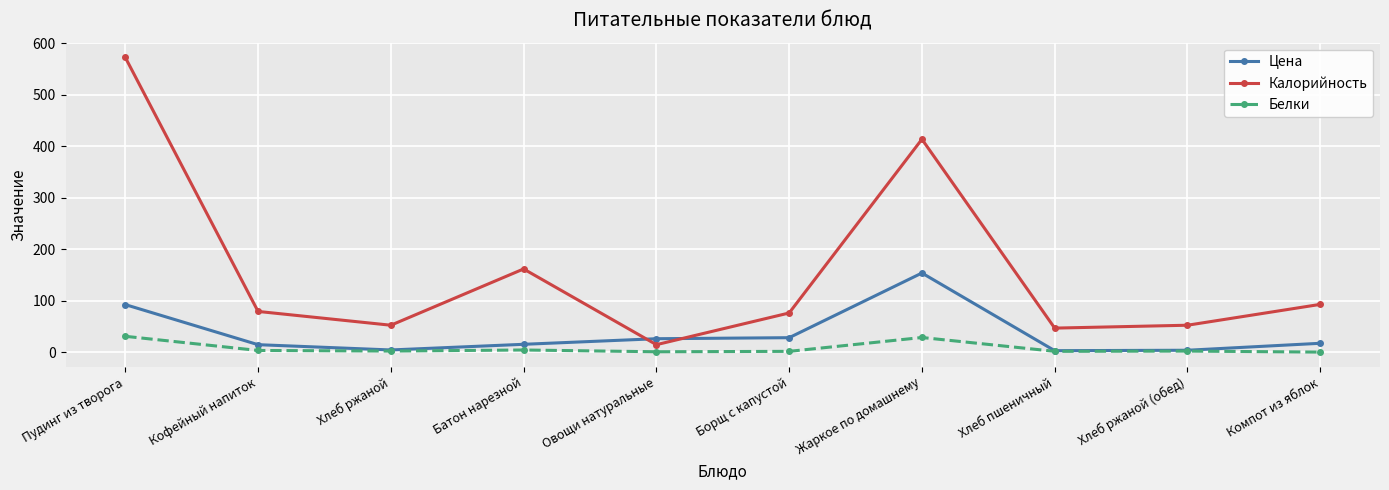

Where is the first local maximum for Калорийность?

Батон нарезной